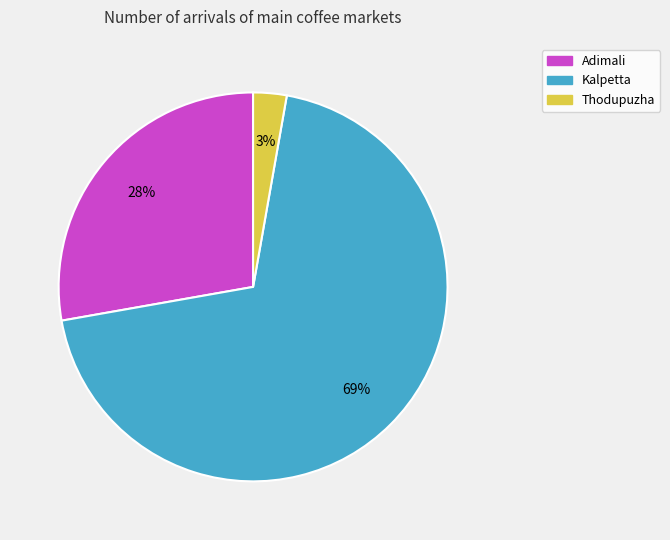

To the nearest percent, what is the combined percentage of Thodupuzha and Adimali?

31%